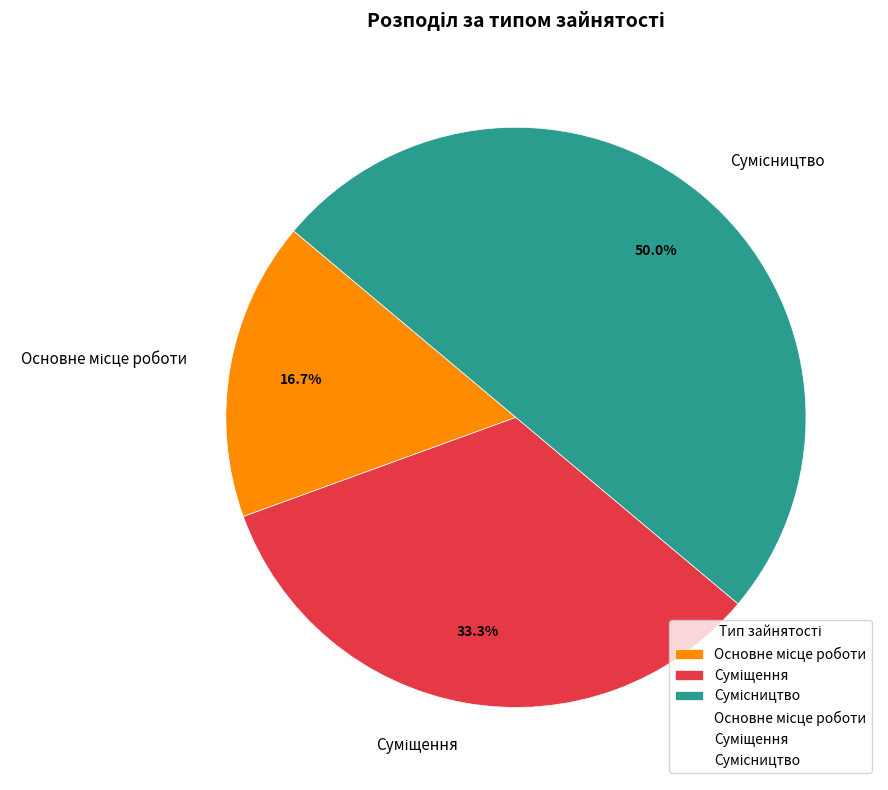

Does Основне місце роботи account for over 50% of the chart?

No